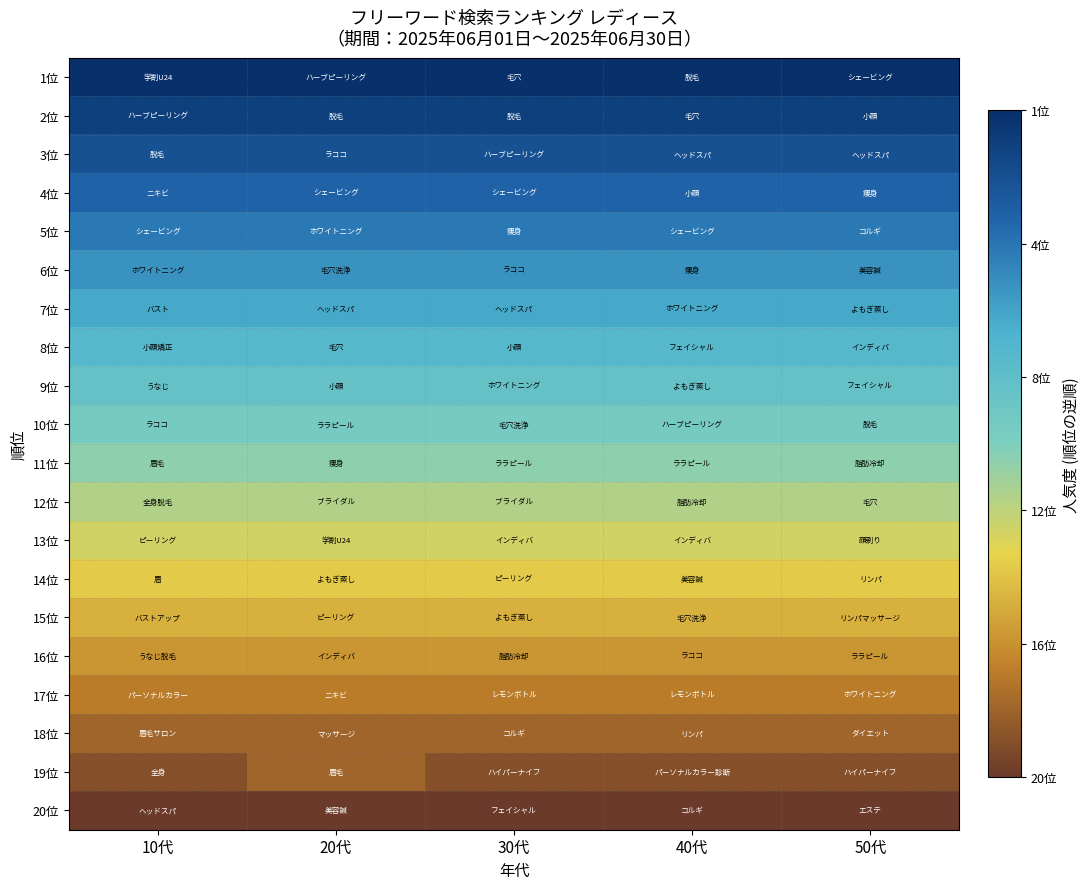

What is the minimum value shown in the chart?

1